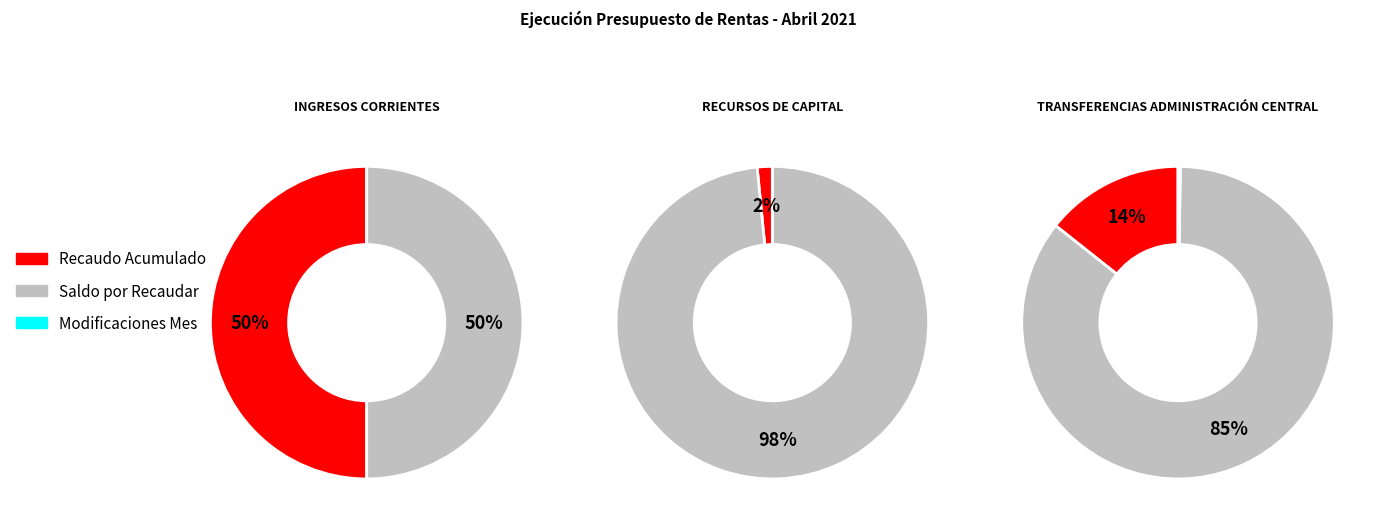

Rank the series by their maximum value, from lowest to highest.

Modificaciones Mes, Recaudo Acumulado, Saldo por Recaudar